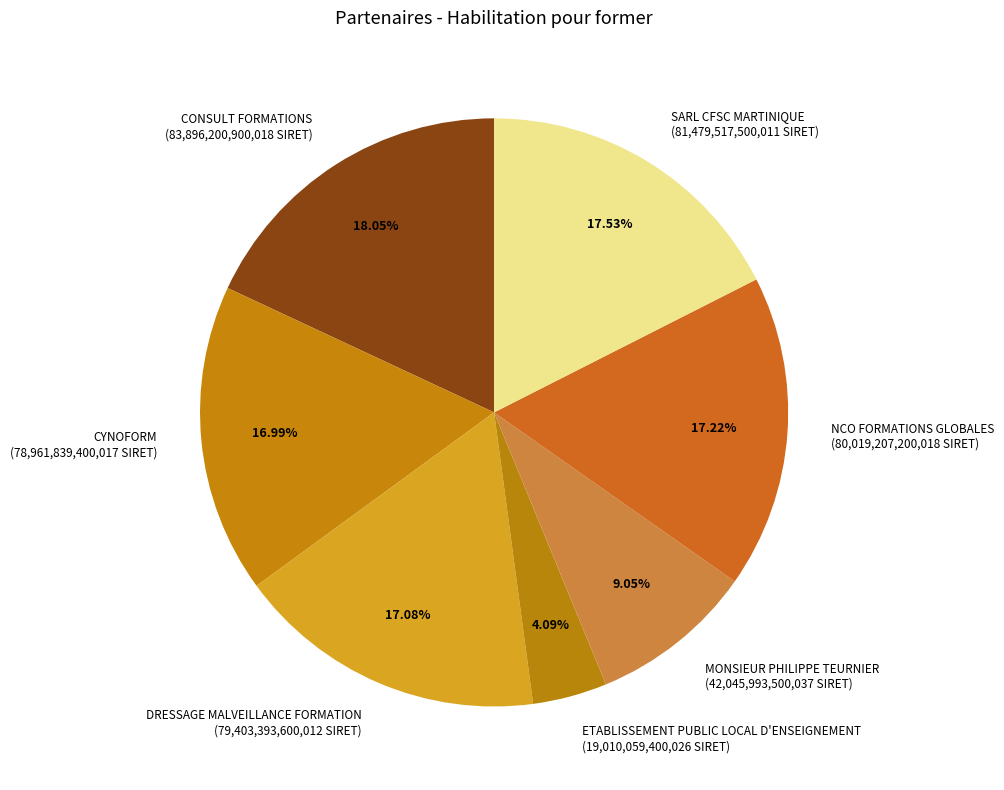

Which category has the smallest portion of the pie?

ETABLISSEMENT PUBLIC LOCAL D'ENSEIGNEMENT